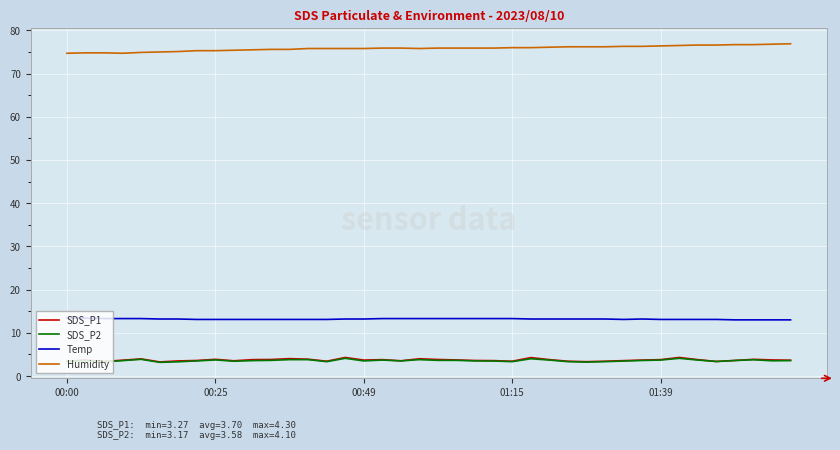

Which series has the largest total across all categories?

Humidity